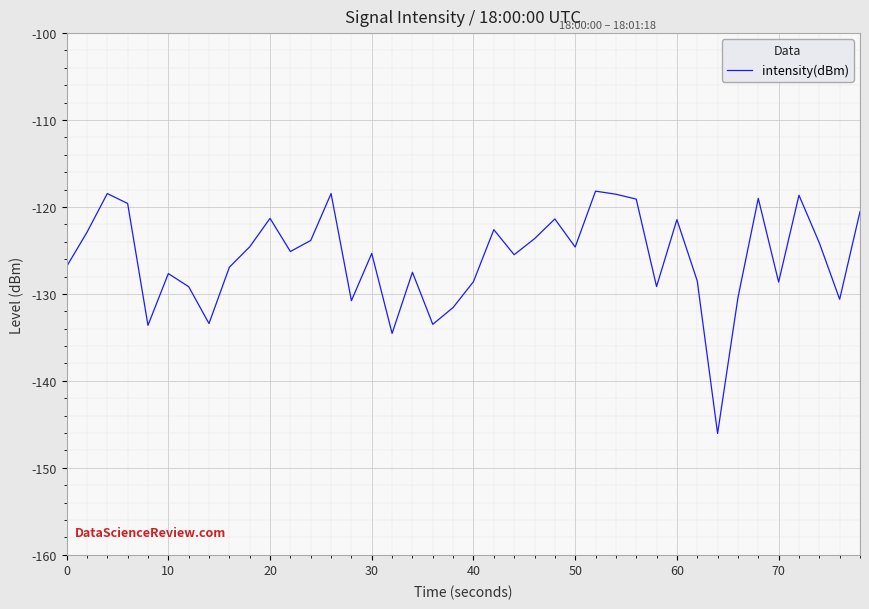

What is the smallest value displayed?

-146.0